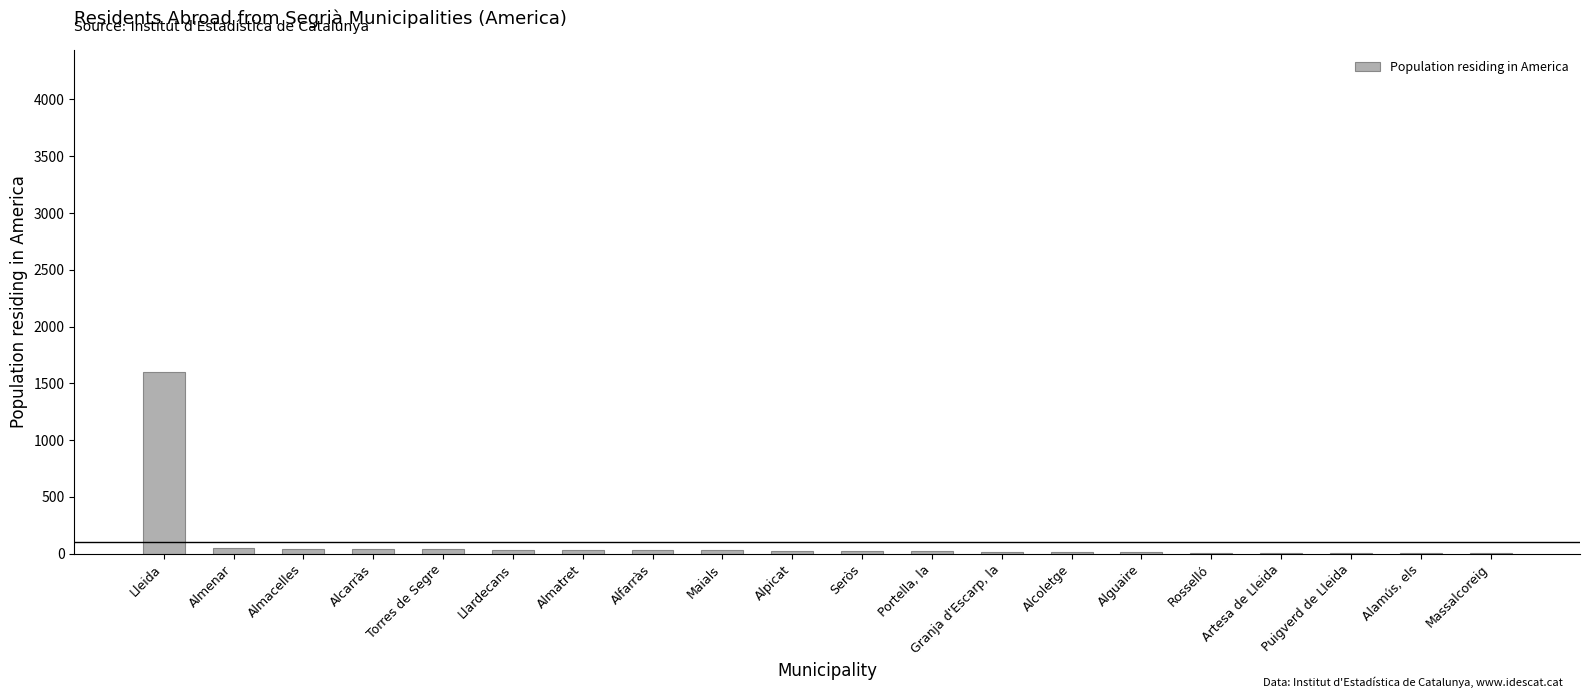

True or false: the data shows 7 at Alamús, els.

True